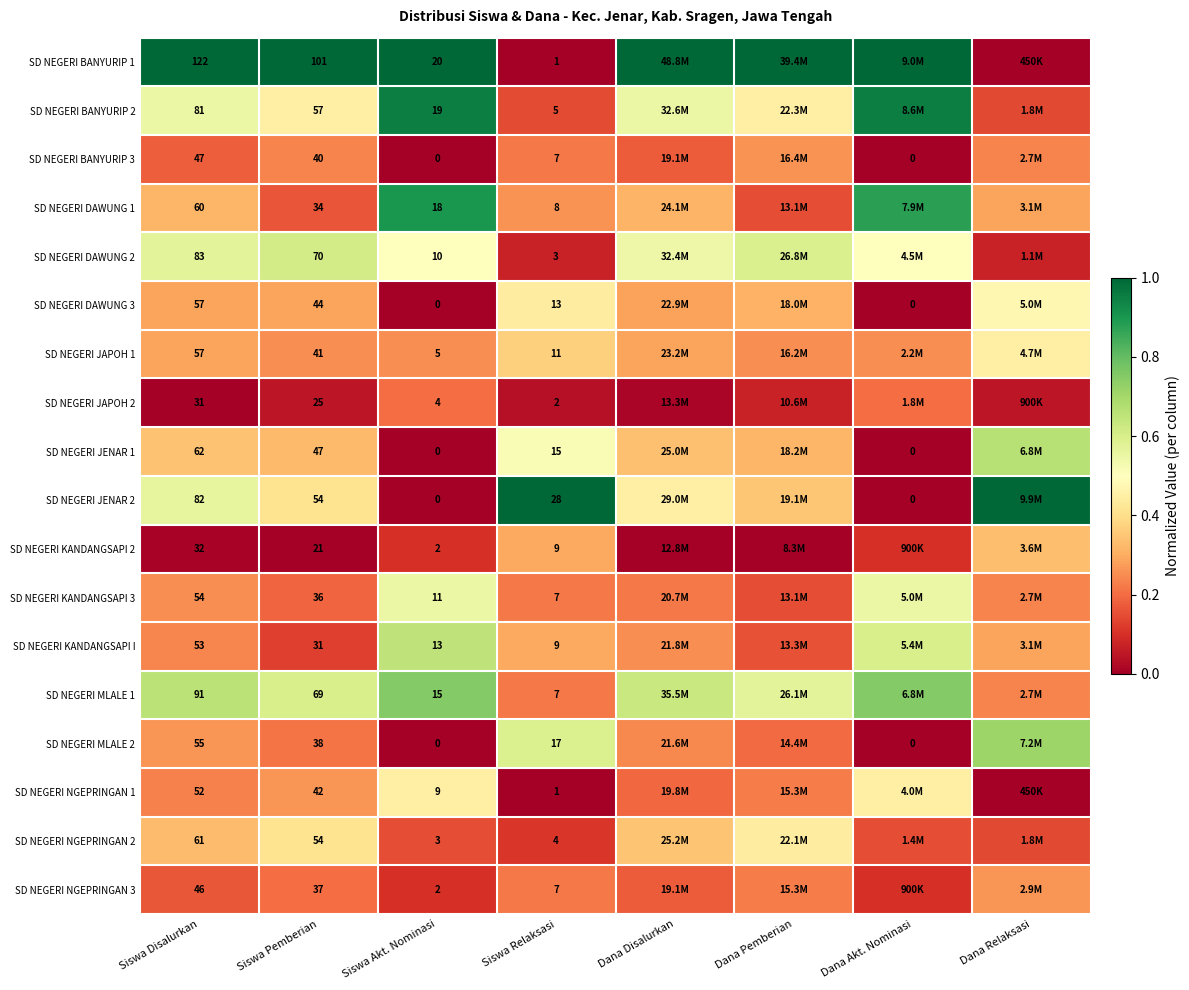

At how many categories does at least one series exceed 0?

8